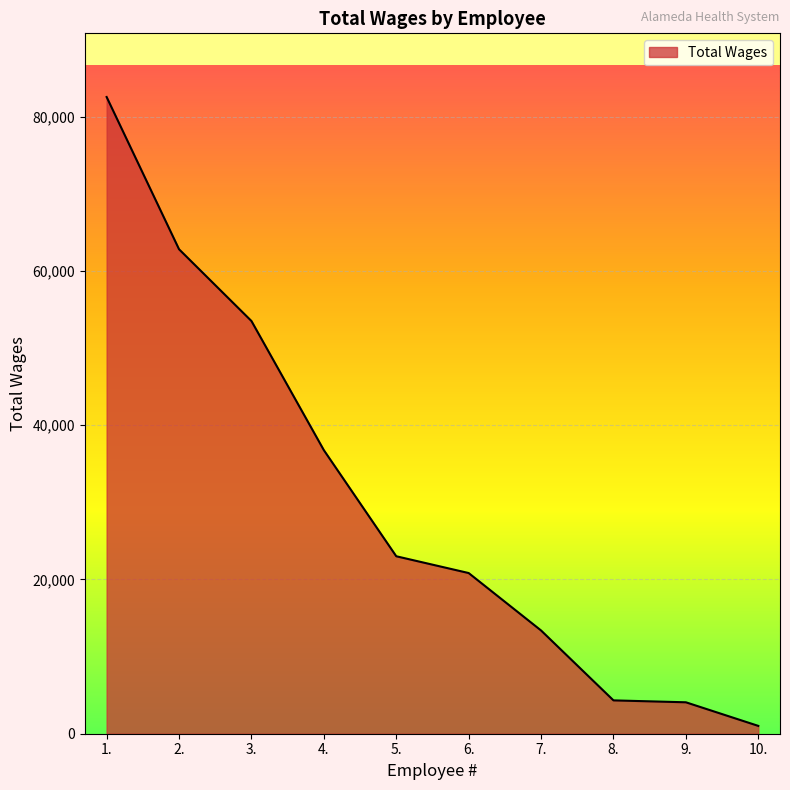

What is the greatest value displayed?

82567